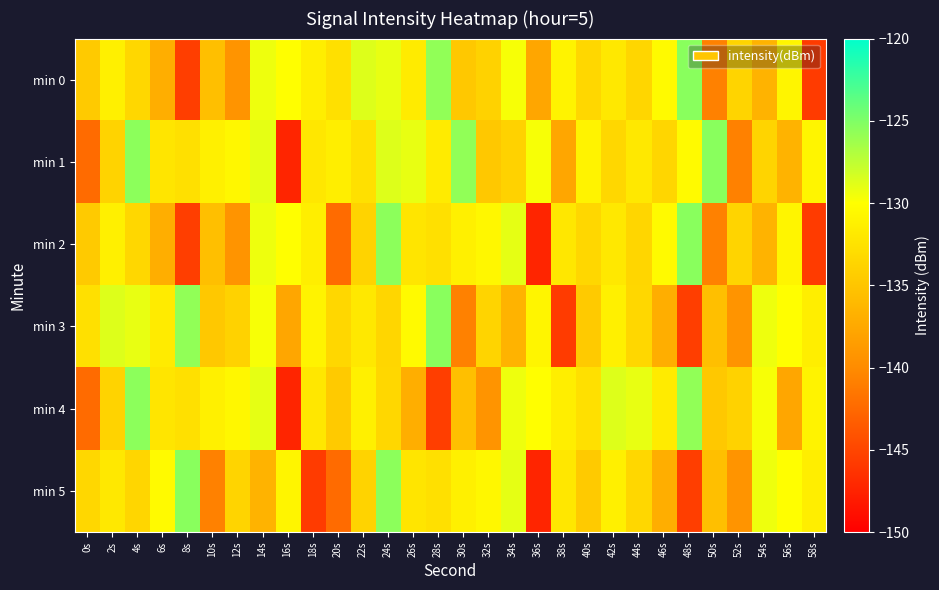

At which category is the sum across all series the highest?

24s